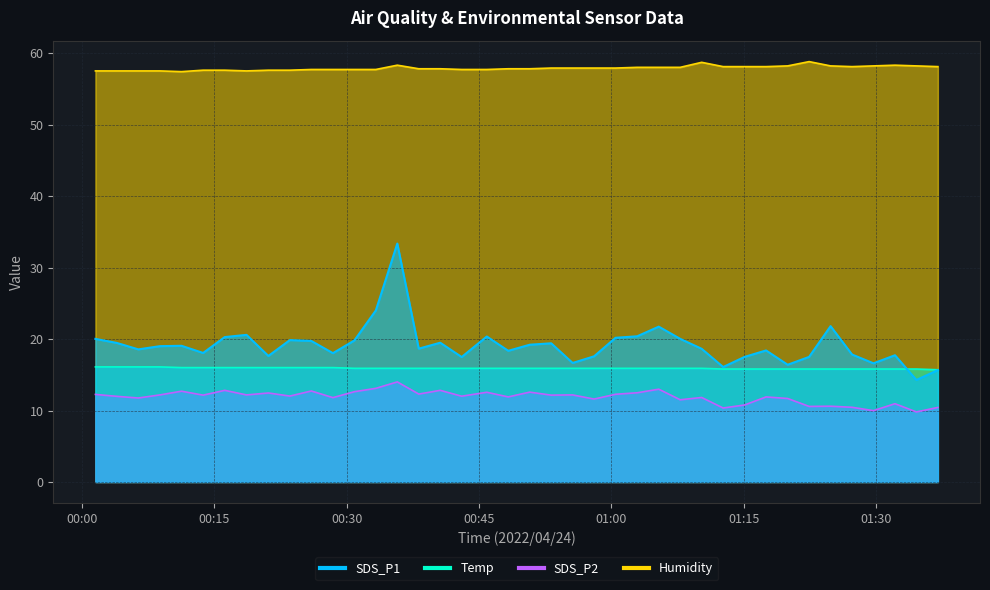

At which category is the sum across all series the highest?

2022/04/24 00:35:44